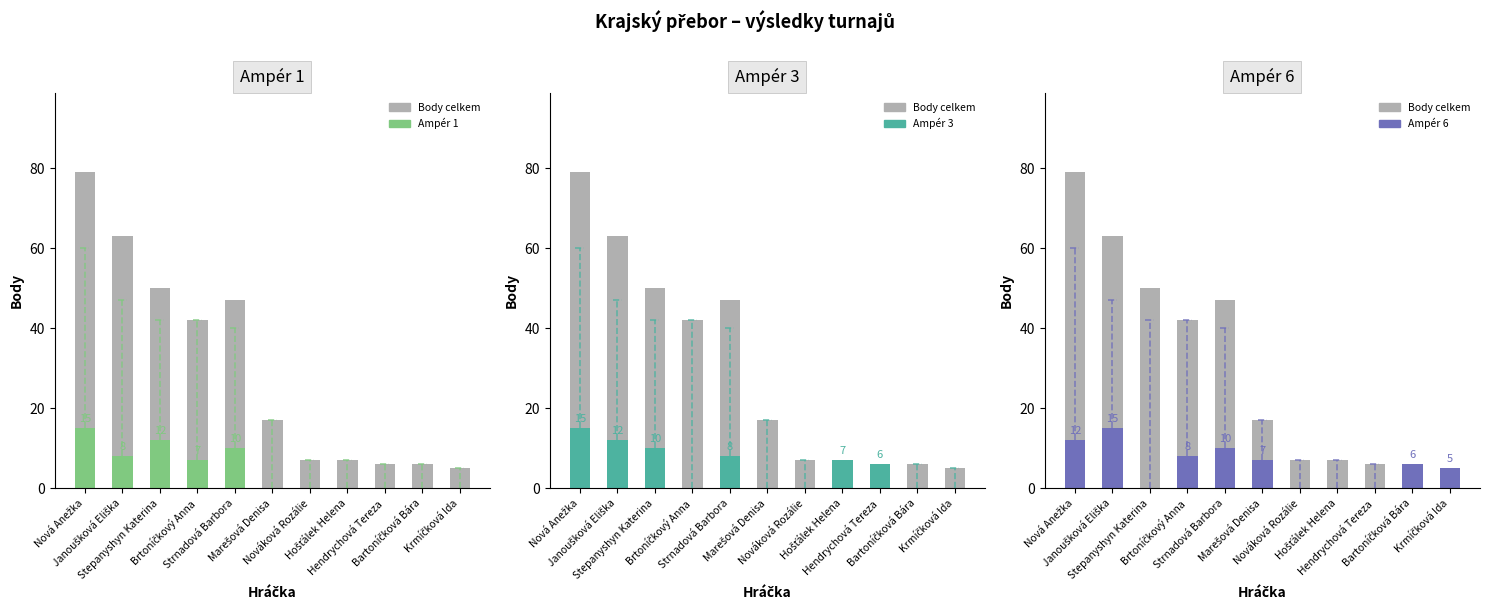

At which category does the chart reach its minimum across all series?

Marešová Denisa